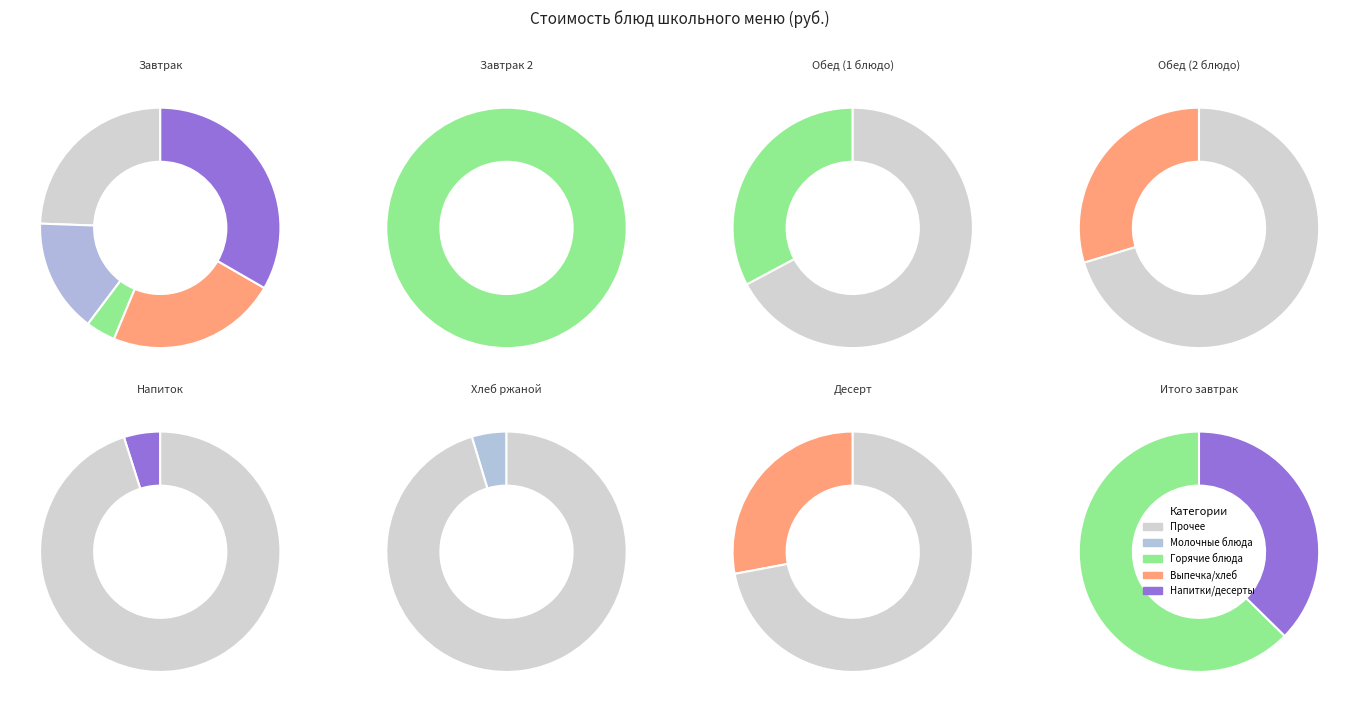

The Вафли Обыкновенное чудо slice represents 27% of the pie. True or false?

False